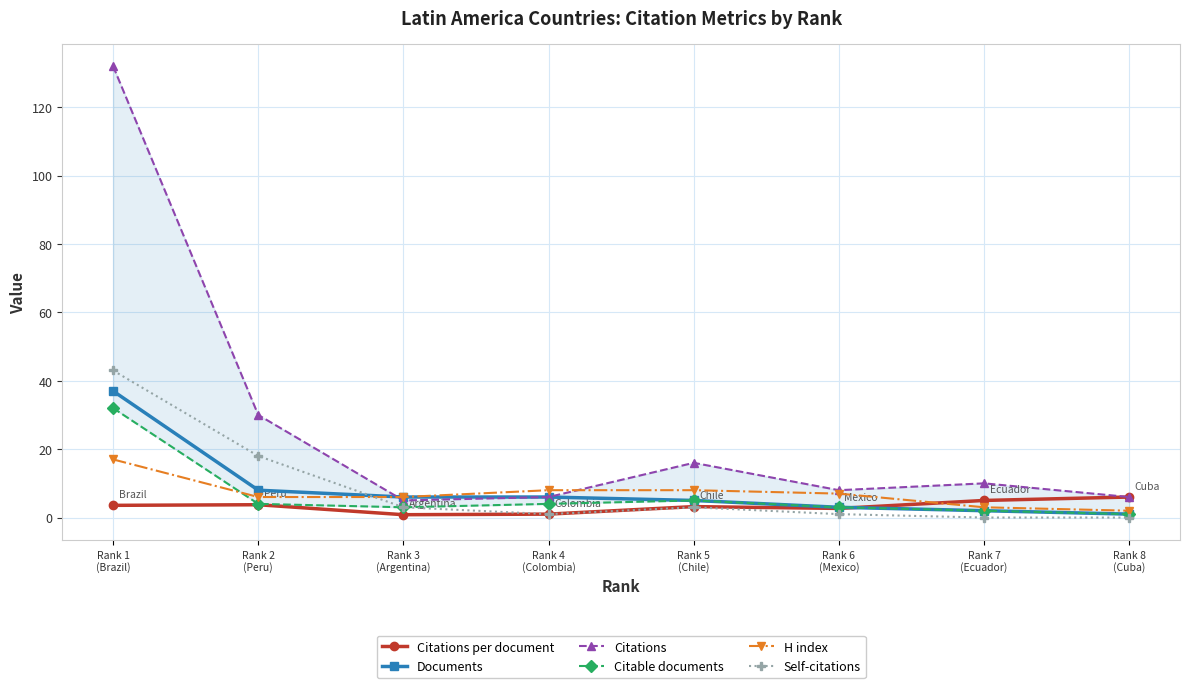

At which label is Citations closest to 68?

Rank 2
(Peru)